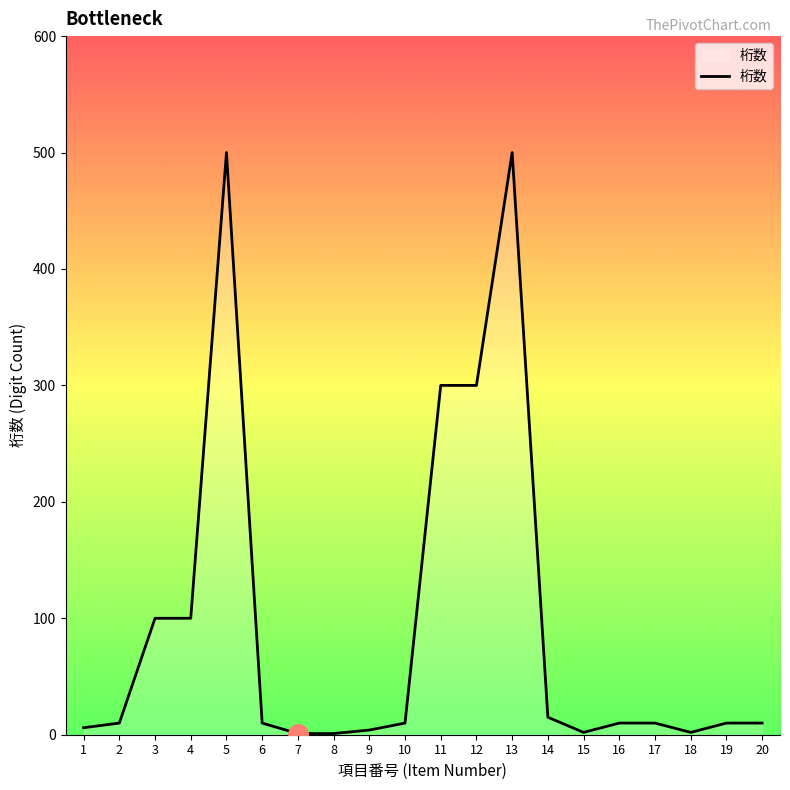

What is the change in value from 7 to 20?

+9